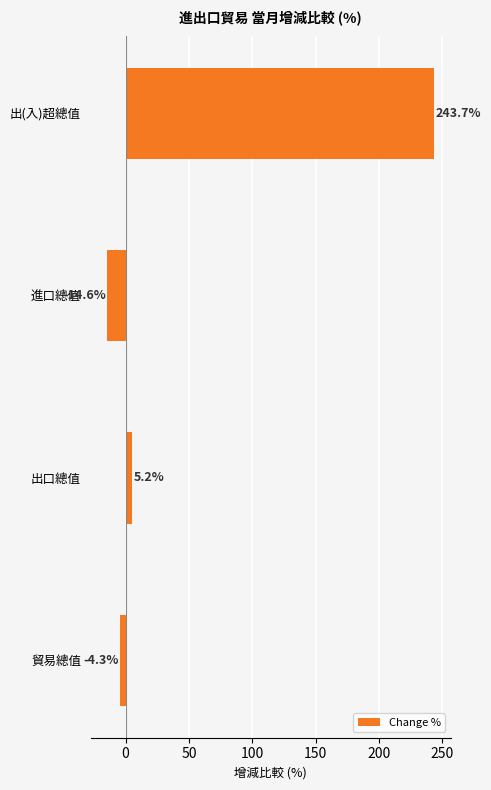

True or false: the data shows 169.0 at 出(入)超總值.

False